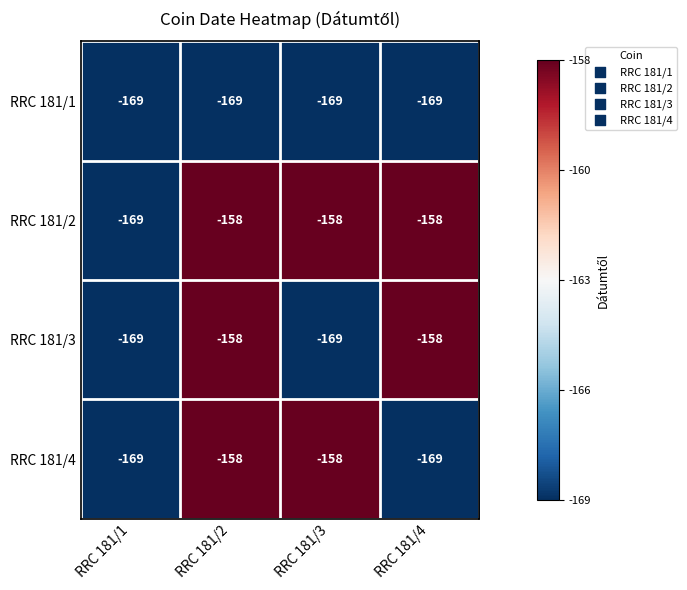

What is the approximate value of RRC 181/3 at RRC 181/2?

-158